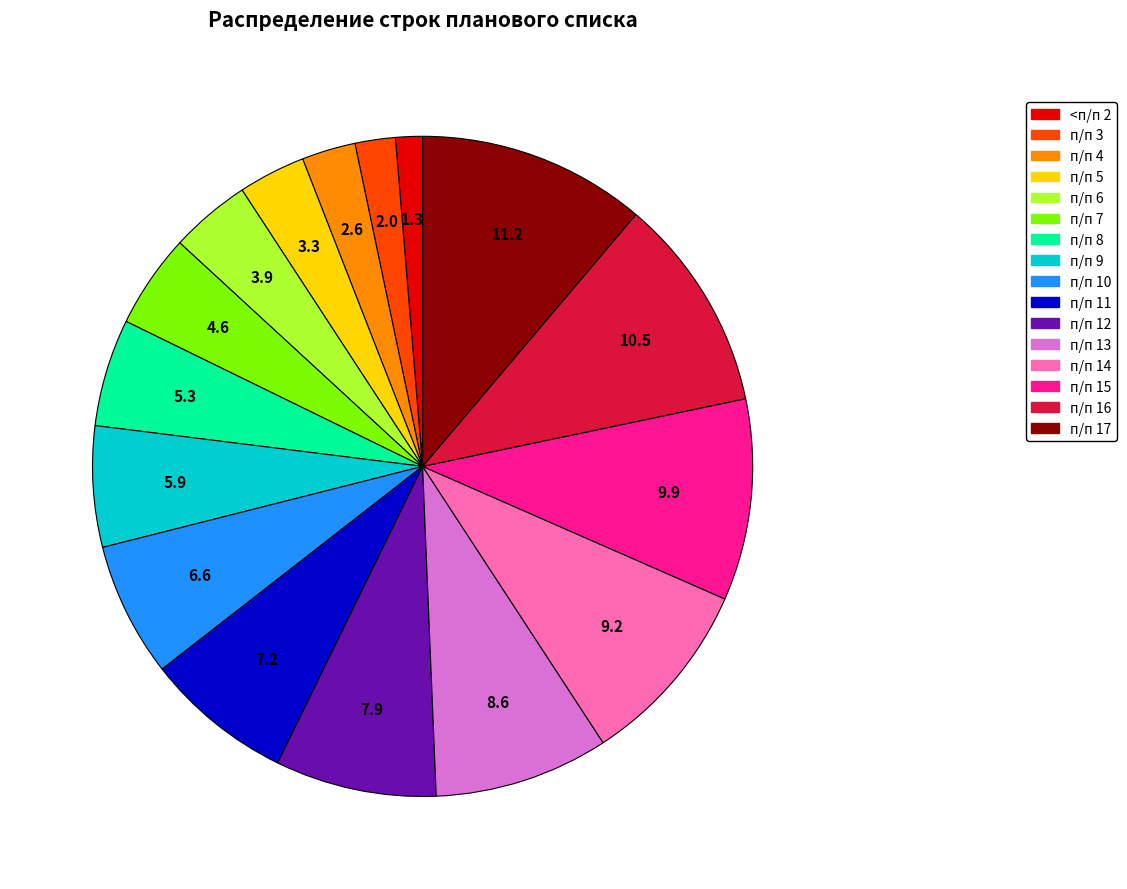

Which category has the smallest portion of the pie?

<п/п 2